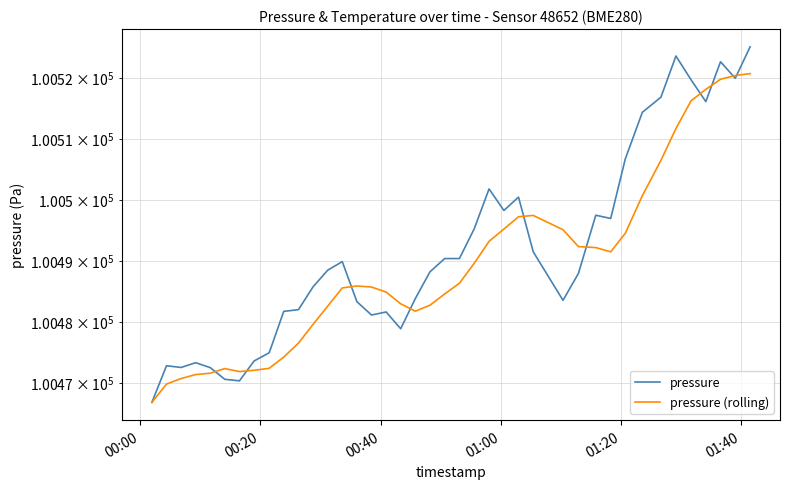

How many lines are shown in the chart?

2